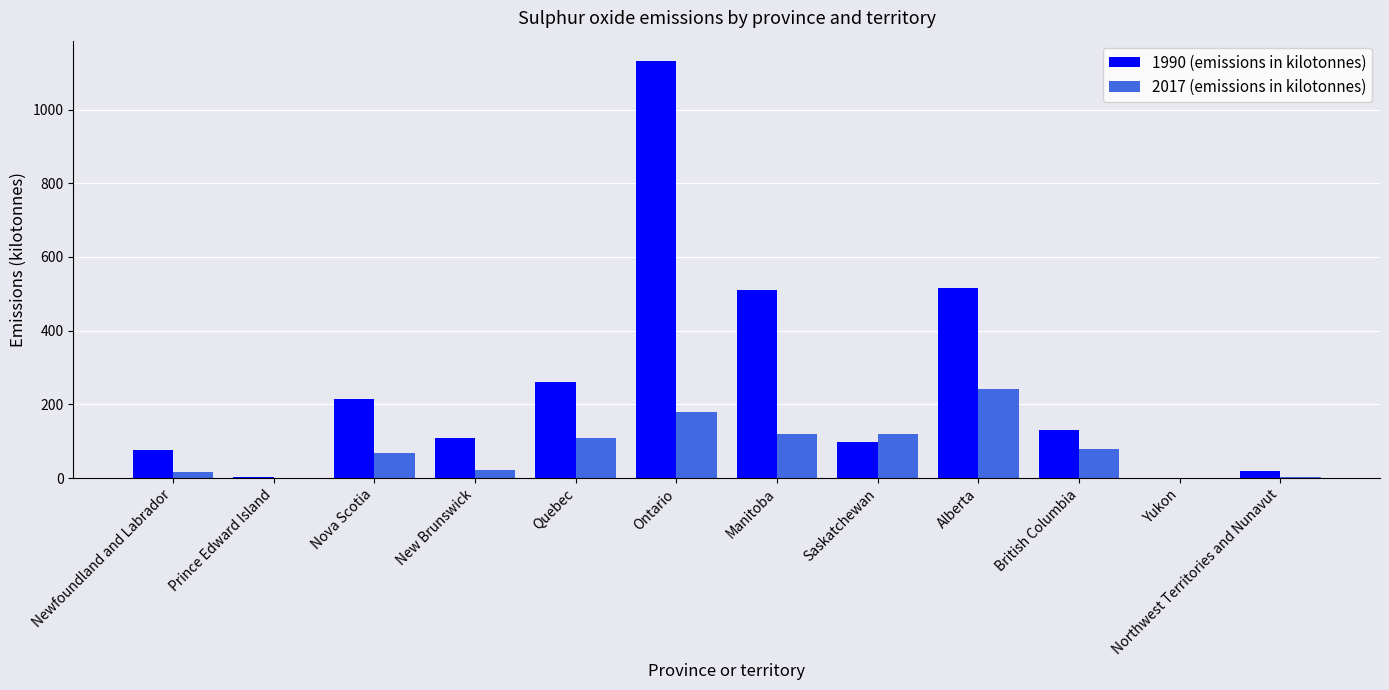

The value of 1990 (emissions in kilotonnes) at Prince Edward Island is 3.7. True or false?

True